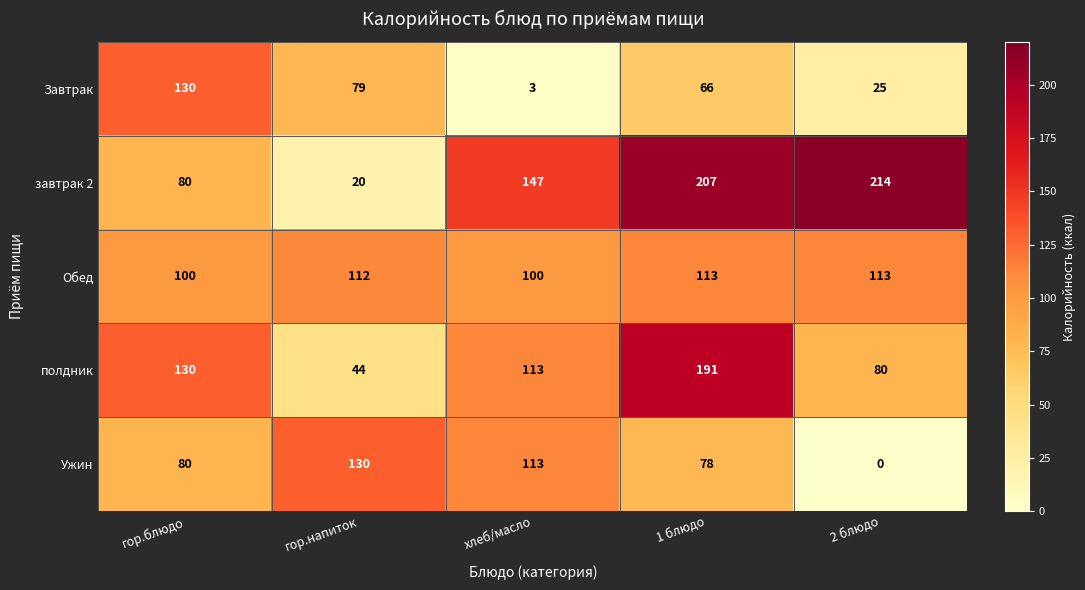

How many Завтрак values are between 25 and 79?

3